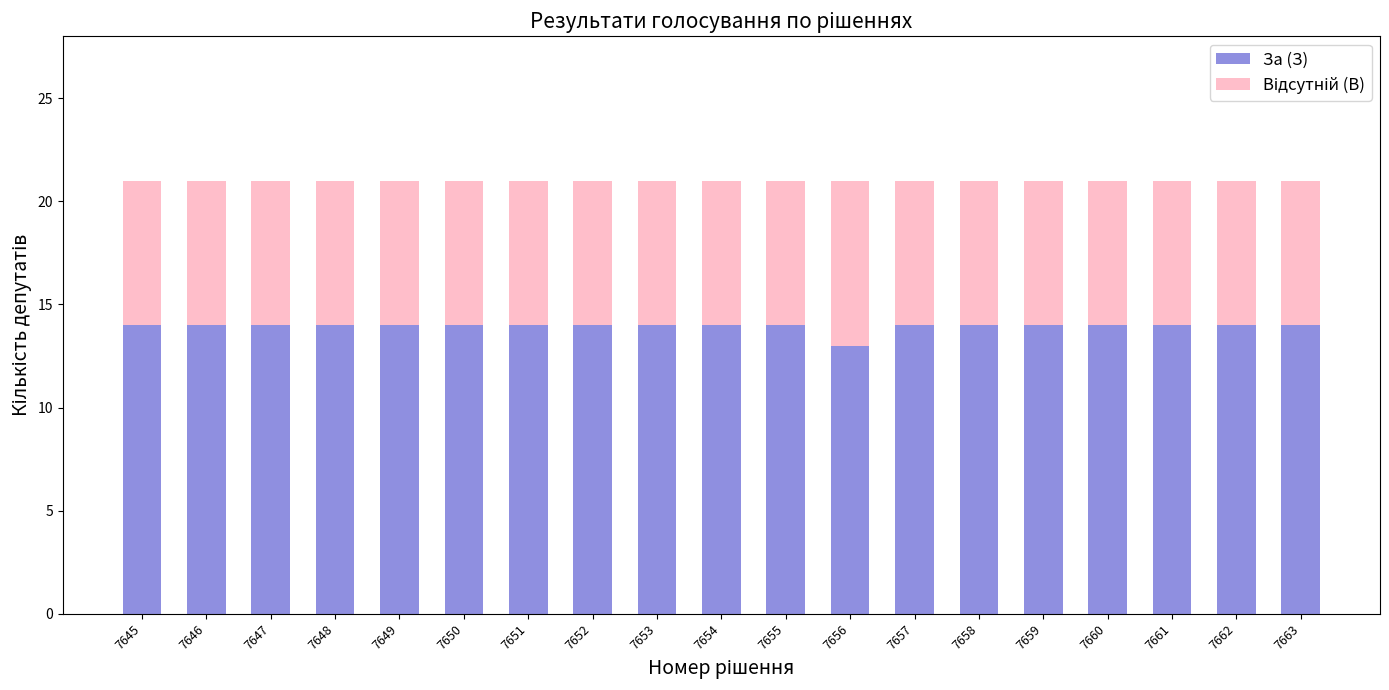

What is the average value of the За (З) series?

14